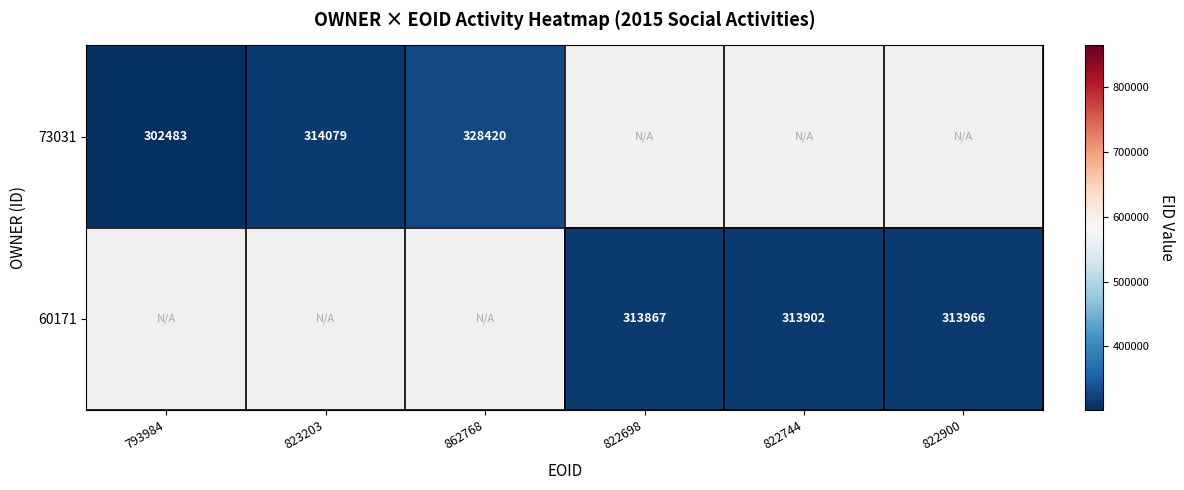

What is the minimum value shown in the chart?

302483.0